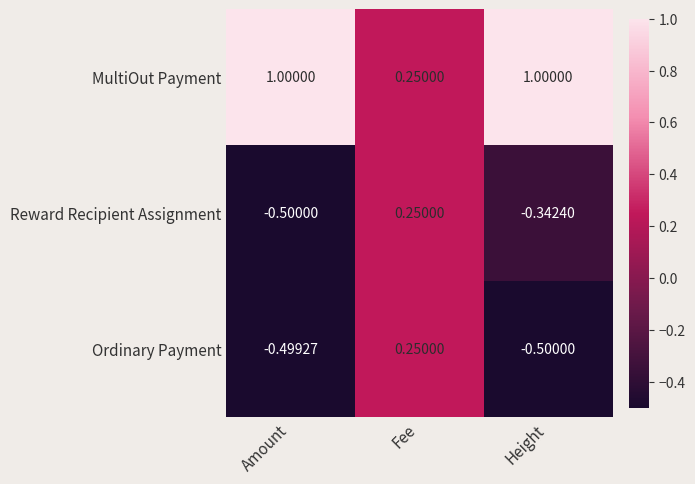

At how many categories does at least one series exceed 0?

3